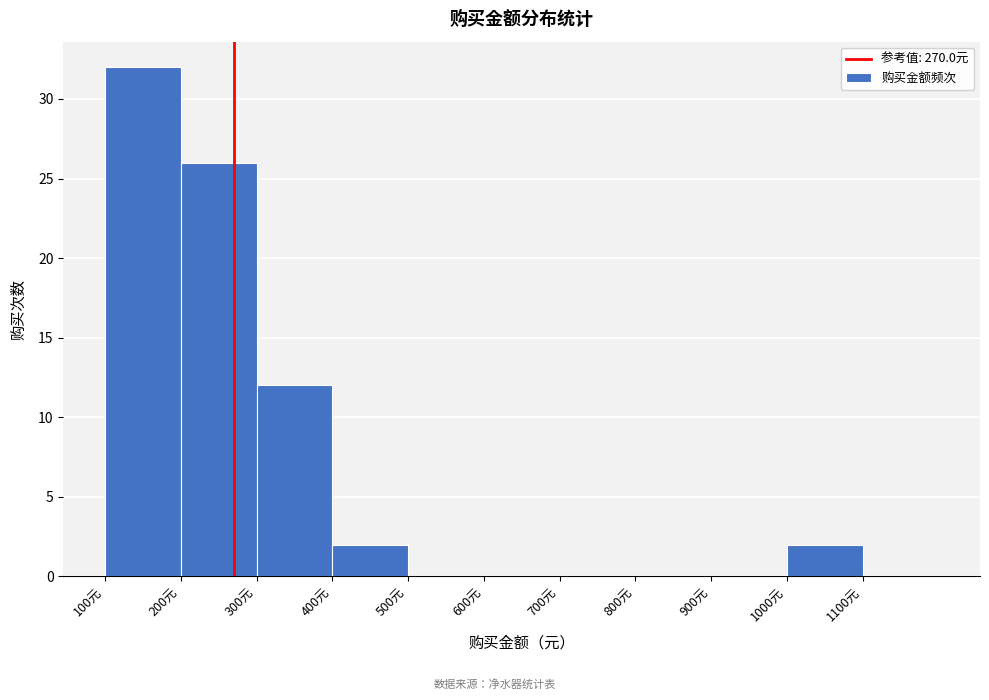

Reading left to right, list every bar in this chart as the range it spans on the x-axis followed by its height. The values are not printed on the chart, so give them approximately, as read against the axis.

100 to 200: 32
200 to 300: 26
300 to 400: 12
400 to 500: 2
500 to 600: 0
600 to 700: 0
700 to 800: 0
800 to 900: 0
900 to 1000: 0
1000 to 1100: 2
1100 to 1200: 0